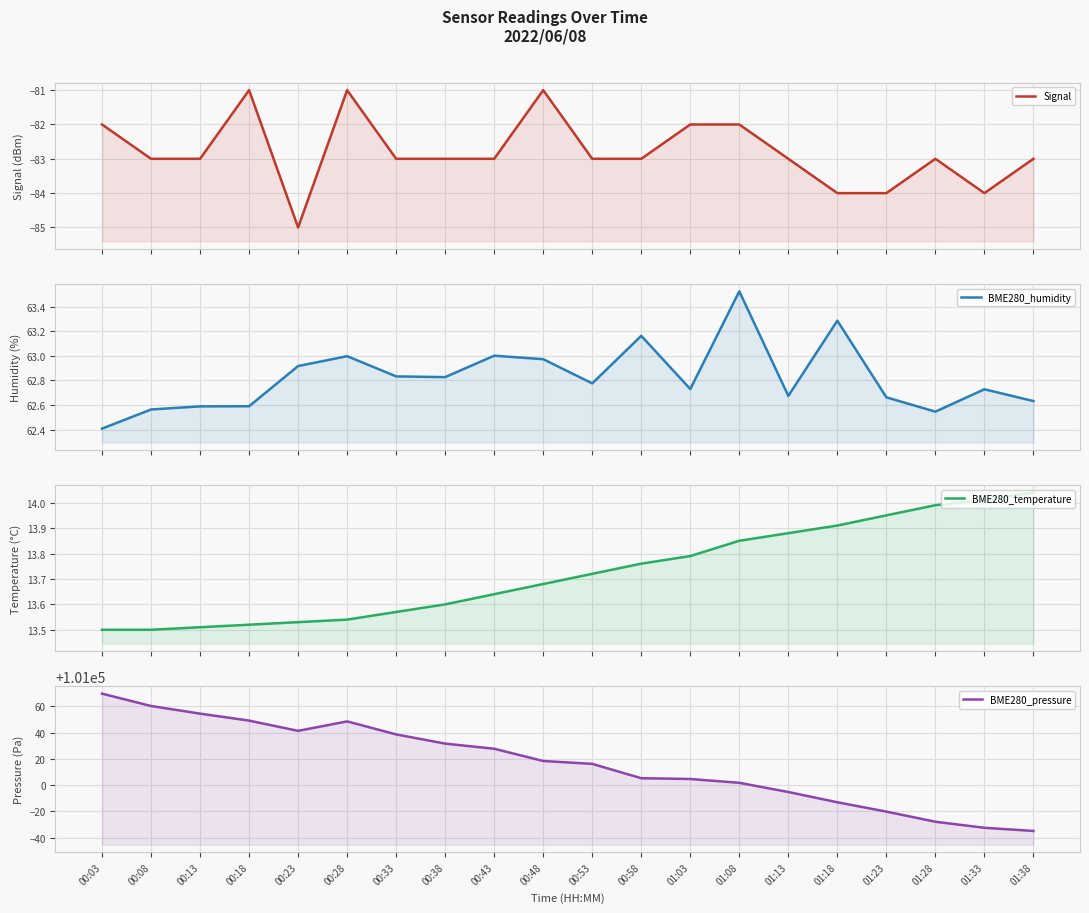

Rank the categories by BME280_humidity value from lowest to highest.

00:03, 01:28, 00:08, 00:13, 00:18, 01:38, 01:23, 01:13, 01:33, 01:03, 00:53, 00:38, 00:33, 00:23, 00:48, 00:28, 00:43, 00:58, 01:18, 01:08